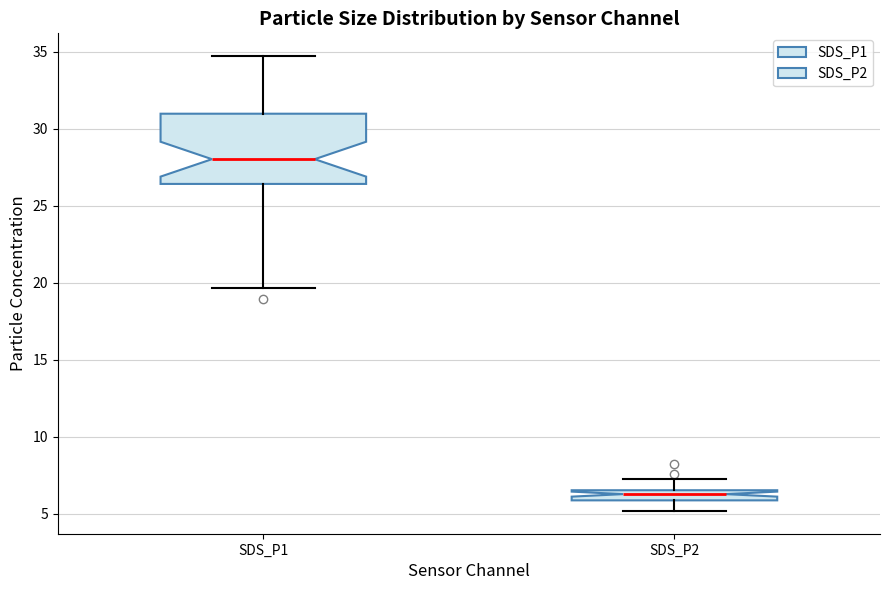

Comparing the boxes themselves (not the whiskers), which one is the tallest?

SDS_P1